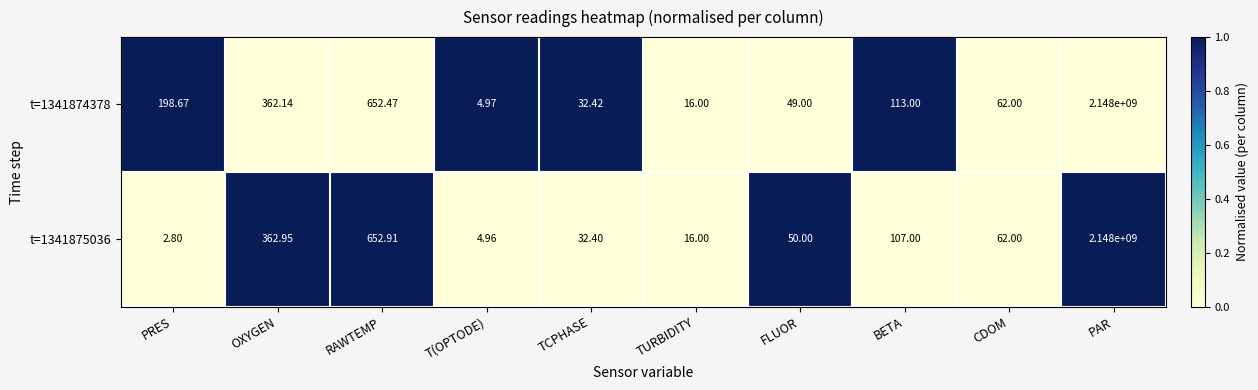

Which category has the highest value across all series?

PAR